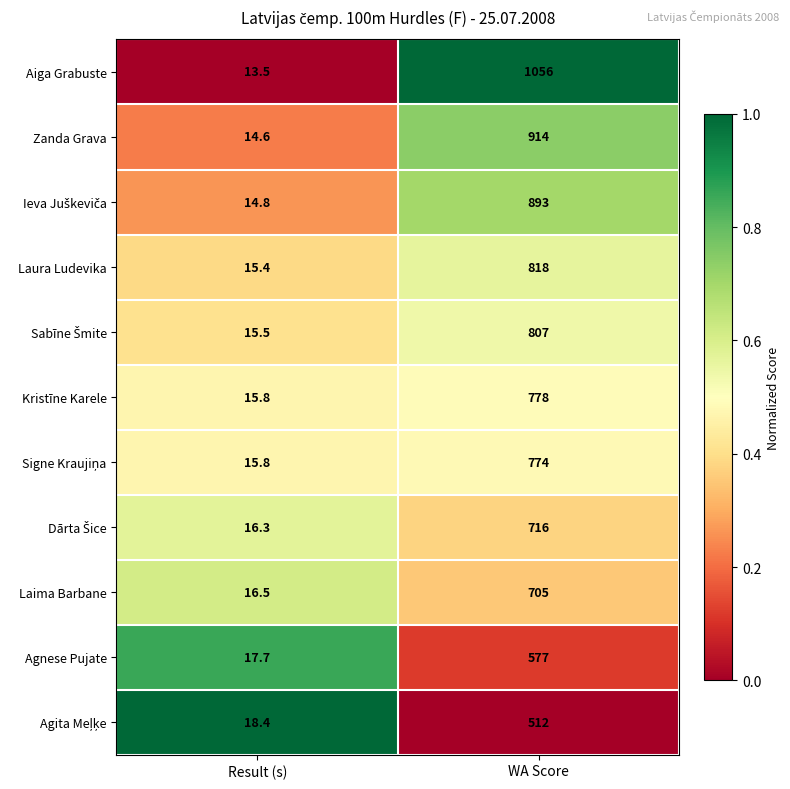

Which category has the lowest value across all series?

Result (s)